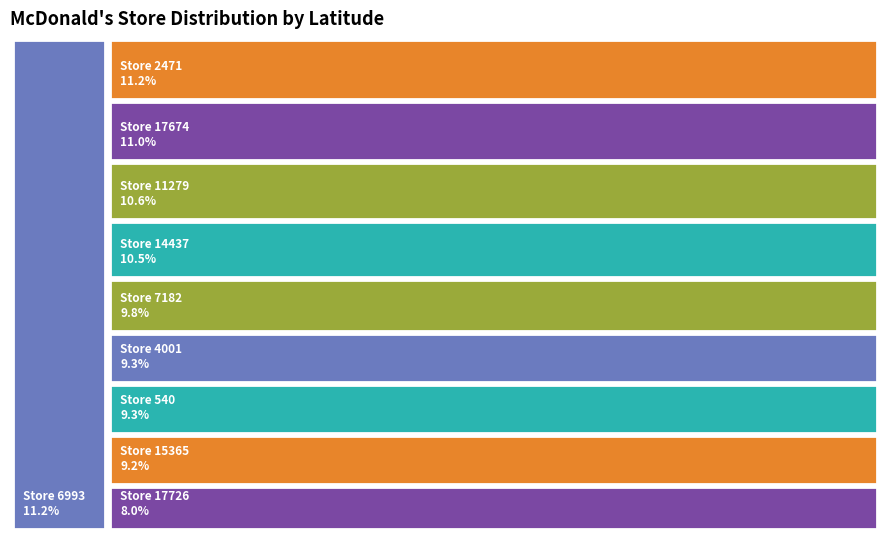

Does 2471 account for over 50% of the chart?

No